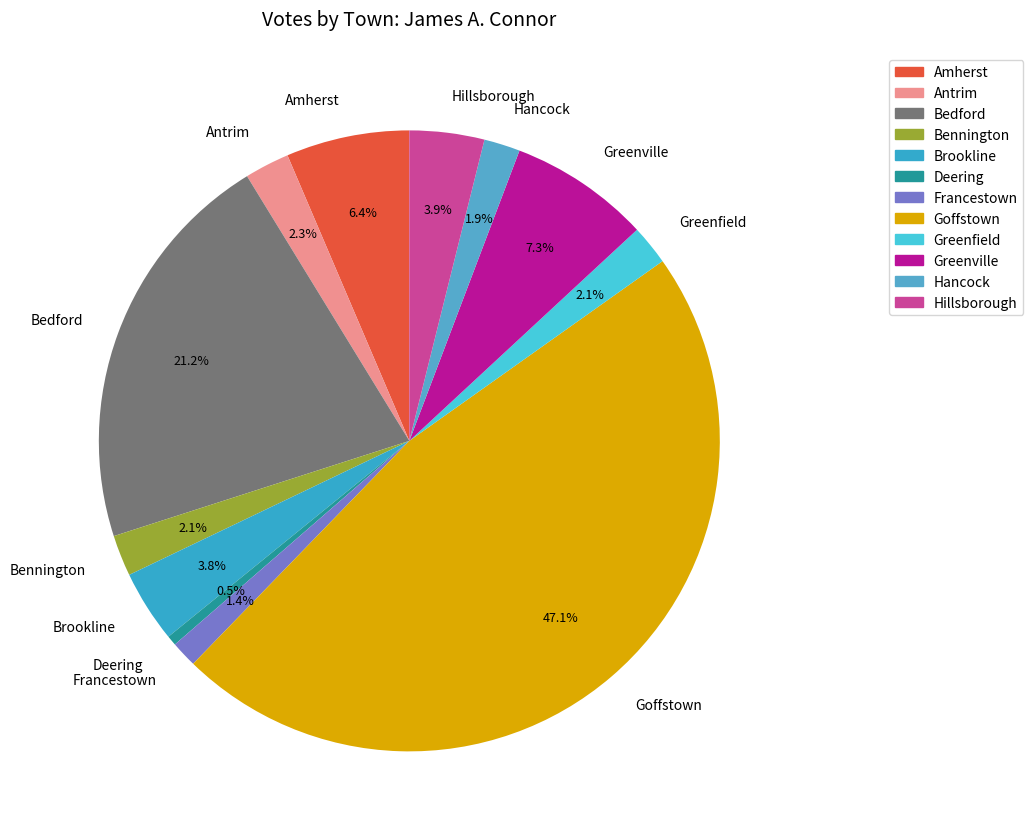

Which category has the biggest portion of the pie?

Goffstown